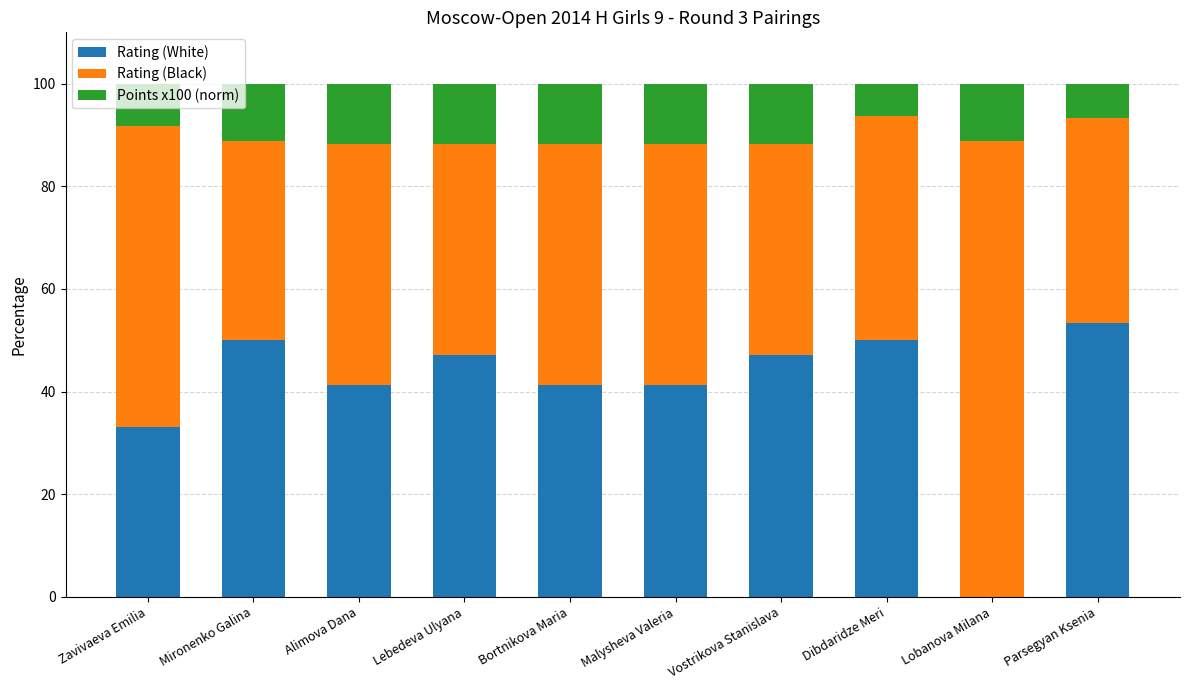

What is the sum of the Rating (White) values at Lebedeva Ulyana and Mironenko Galina?

97.1